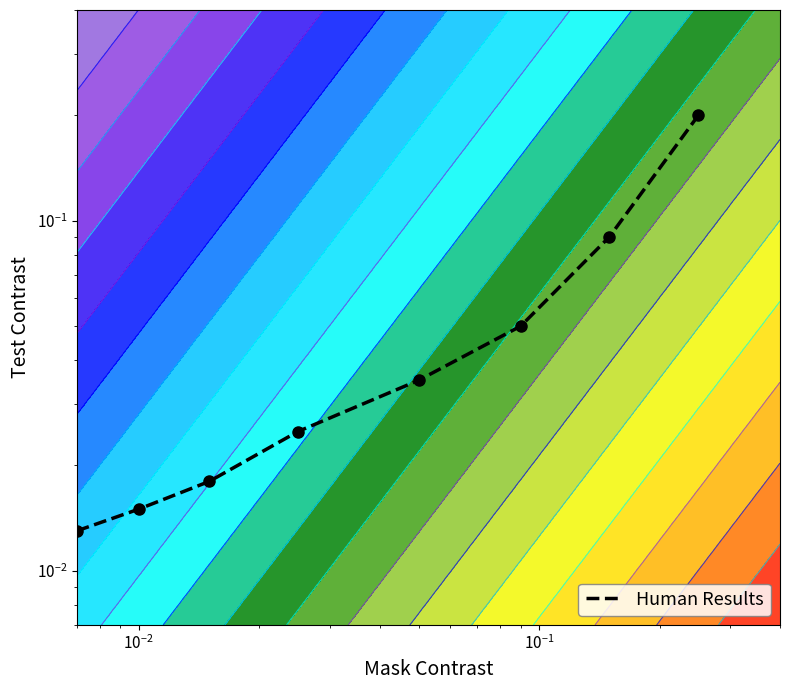

What is the greatest value displayed?

0.2